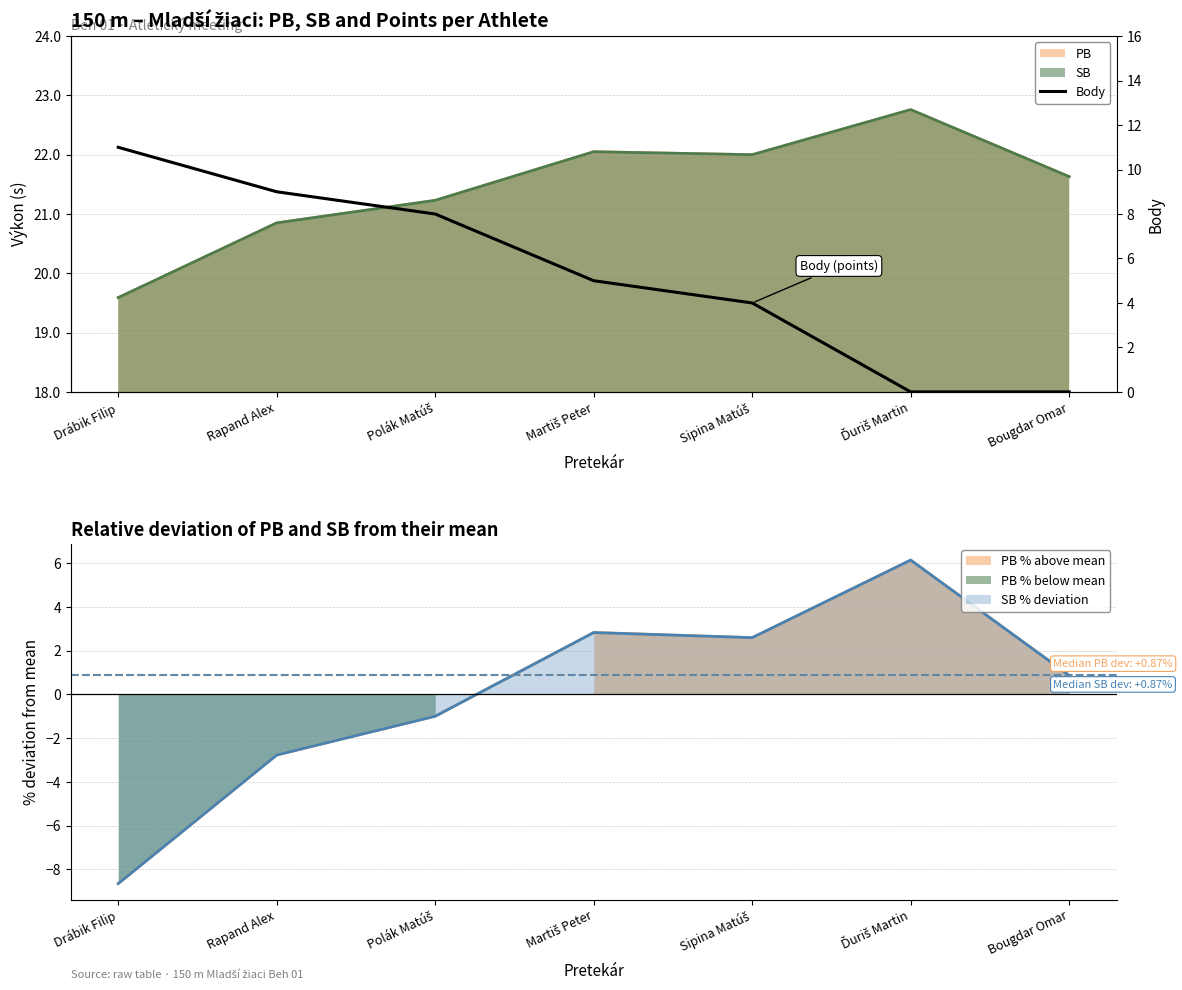

How many values are below 5?

3